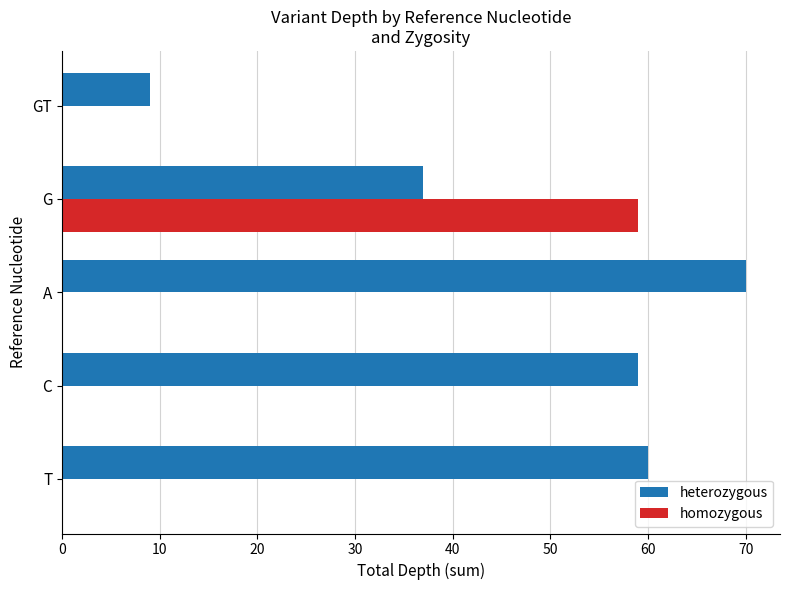

Count the number of data series in this chart.

2